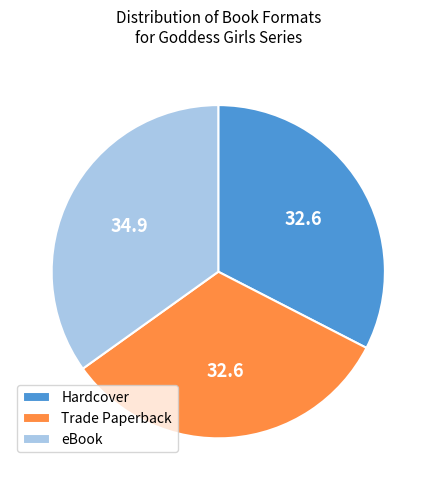

True or false: Hardcover accounts for 33% of the total.

True